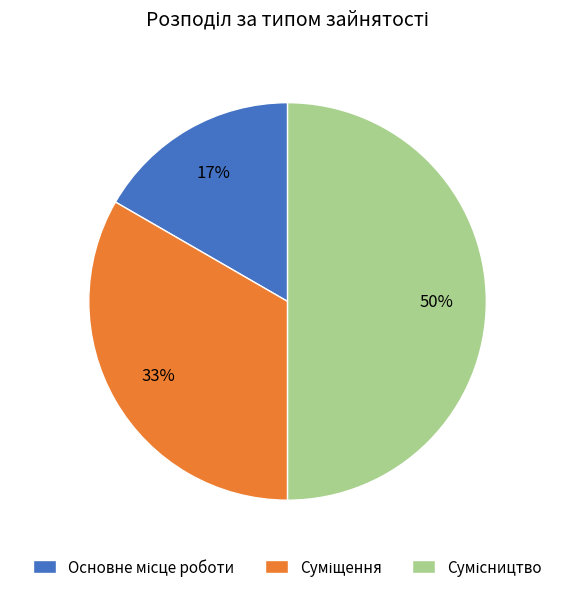

To the nearest percent, what is the average slice percentage?

33%